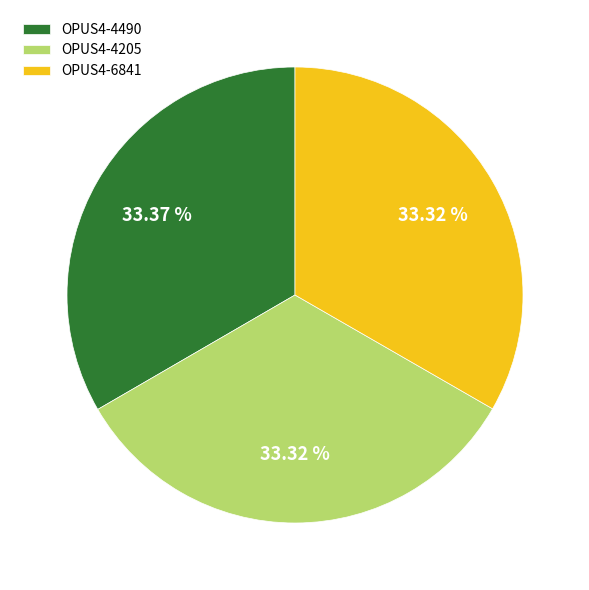

Is it true that OPUS4-4205 is 33% of the pie?

True